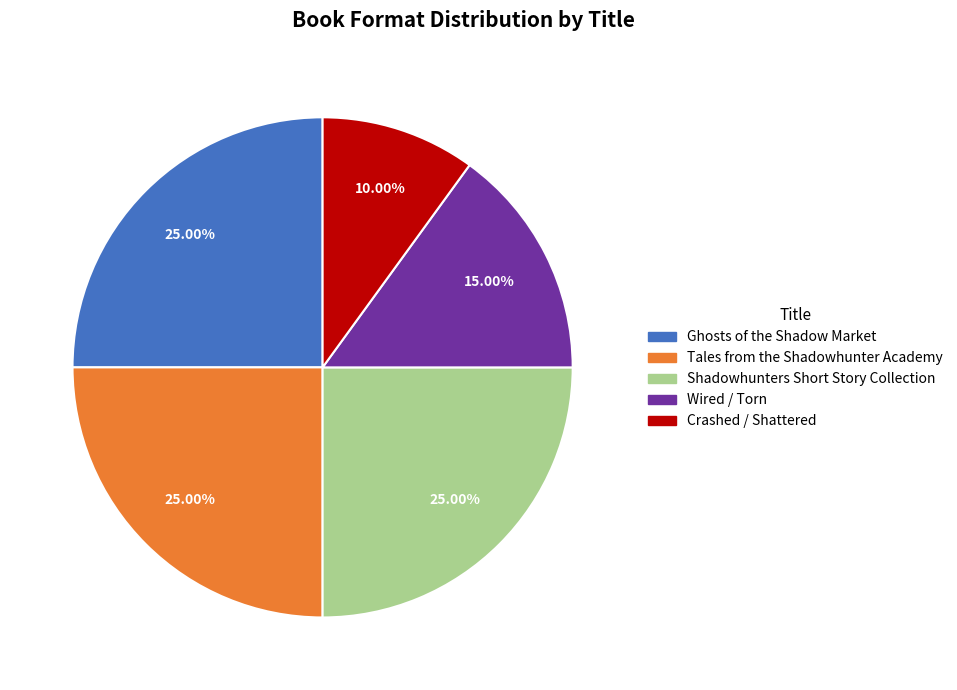

Which category has the smallest portion of the pie?

Crashed / Shattered